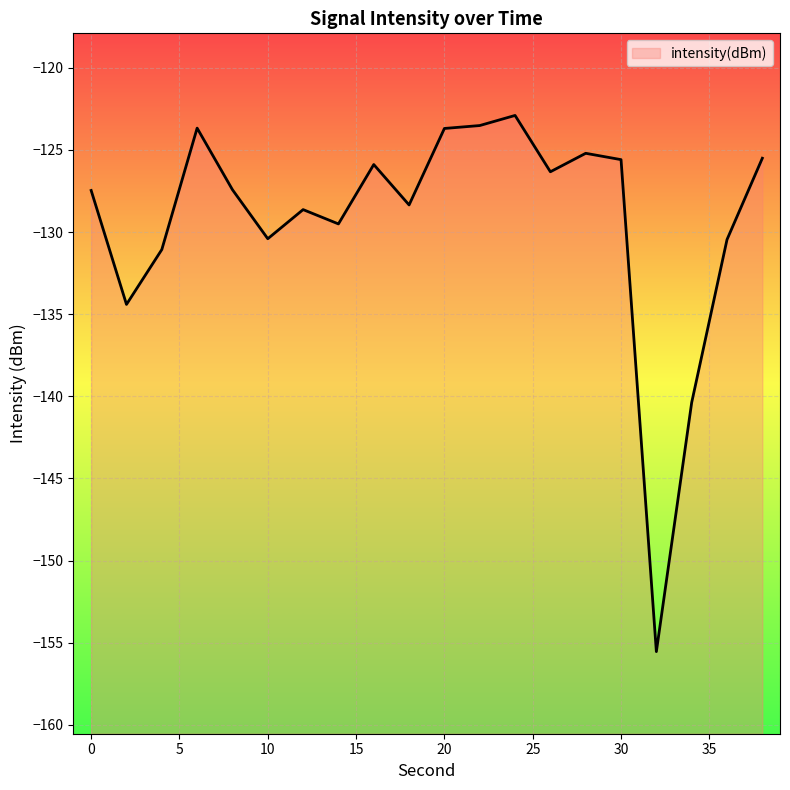

Rank the categories by value from highest to lowest.

24, 22, 6, 20, 28, 38, 30, 16, 26, 8, 0, 18, 12, 14, 10, 36, 4, 2, 34, 32